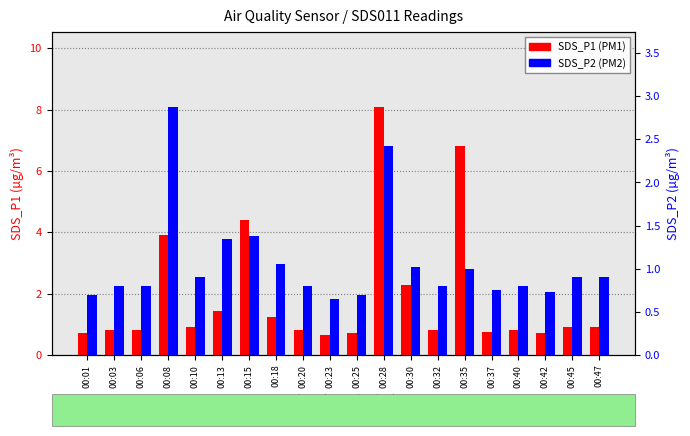

Is the value of SDS_P1 at 00:08 greater than the value of SDS_P2 at 00:28?

Yes